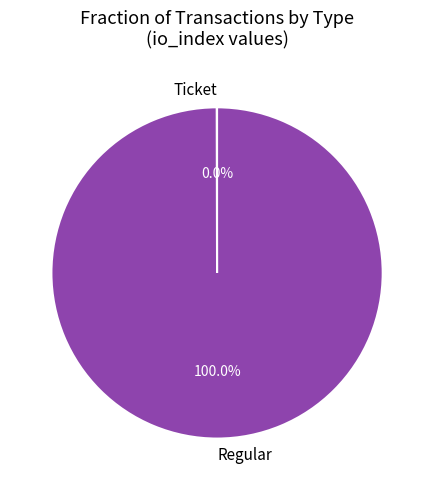

Which category has the biggest portion of the pie?

Regular